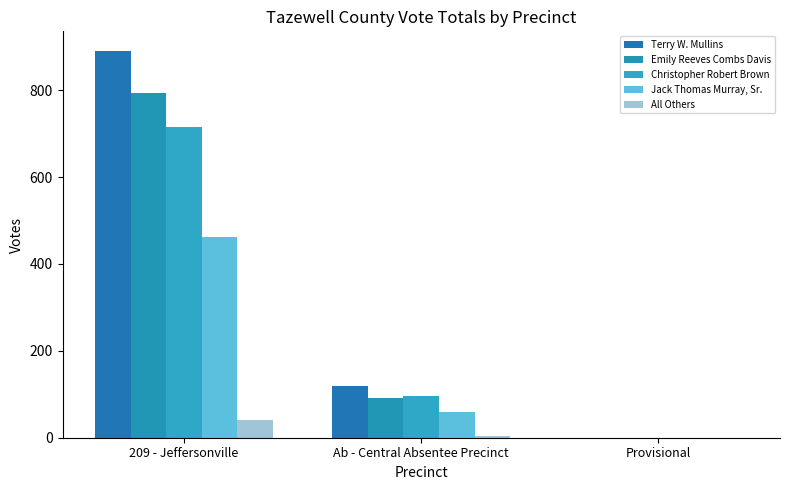

Which series has the largest total across all categories?

Terry W. Mullins